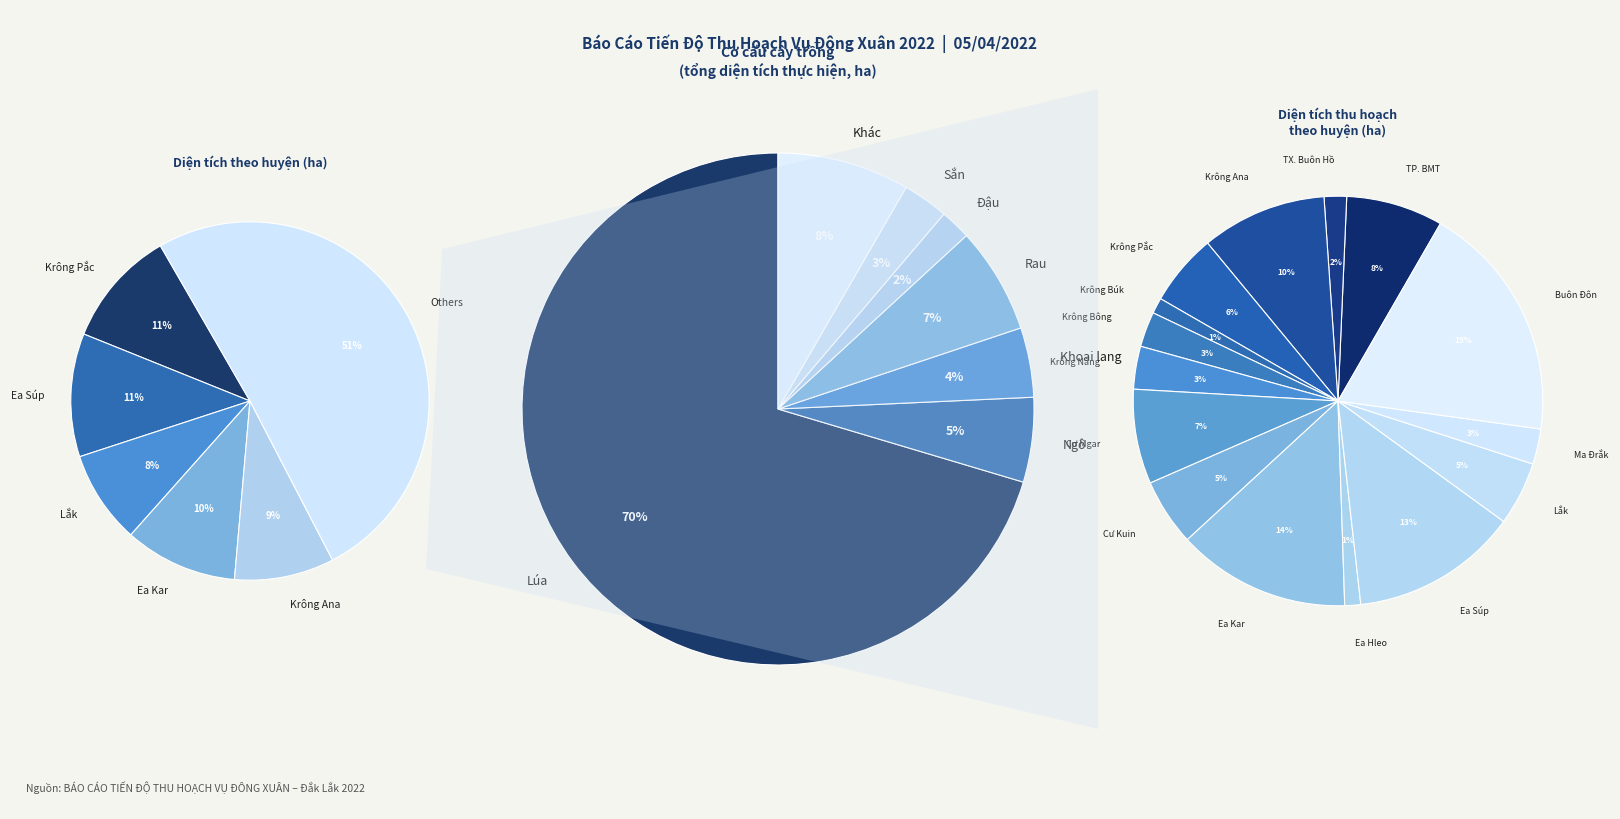

Which has a higher value, Cư Mgar or Ea Súp?

Ea Súp